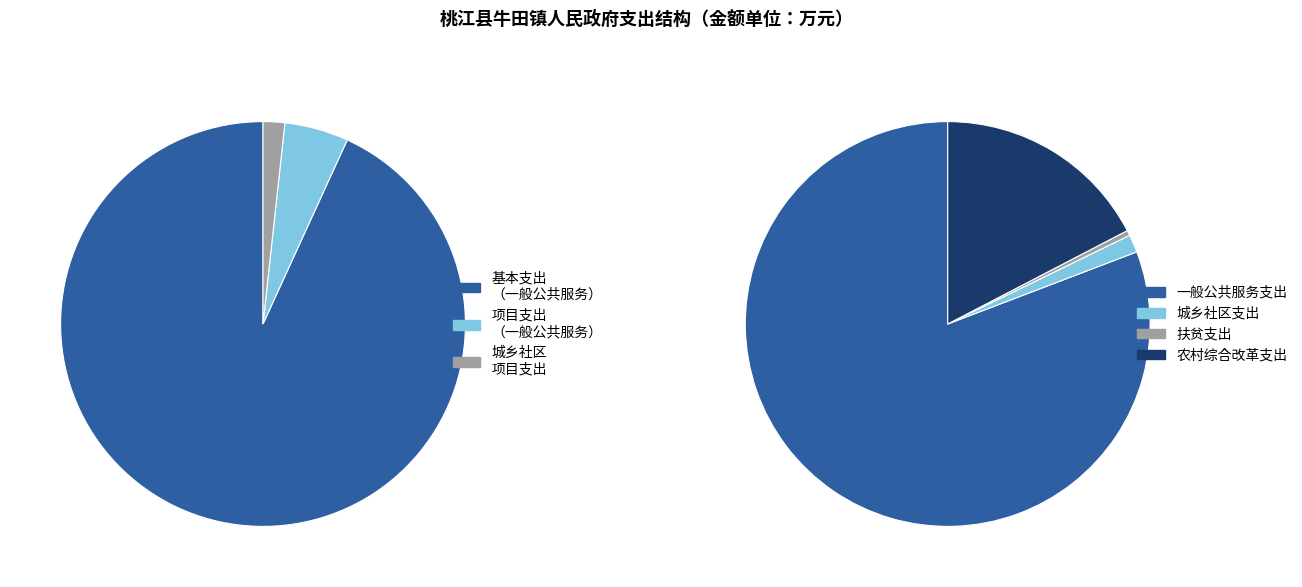

Is 城乡社区支出 the majority of the pie?

No